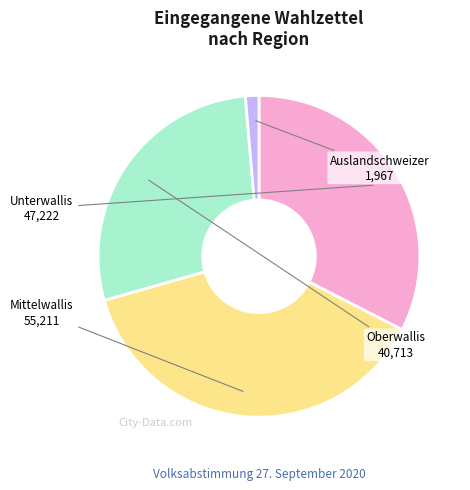

How many slices are in this pie chart?

4